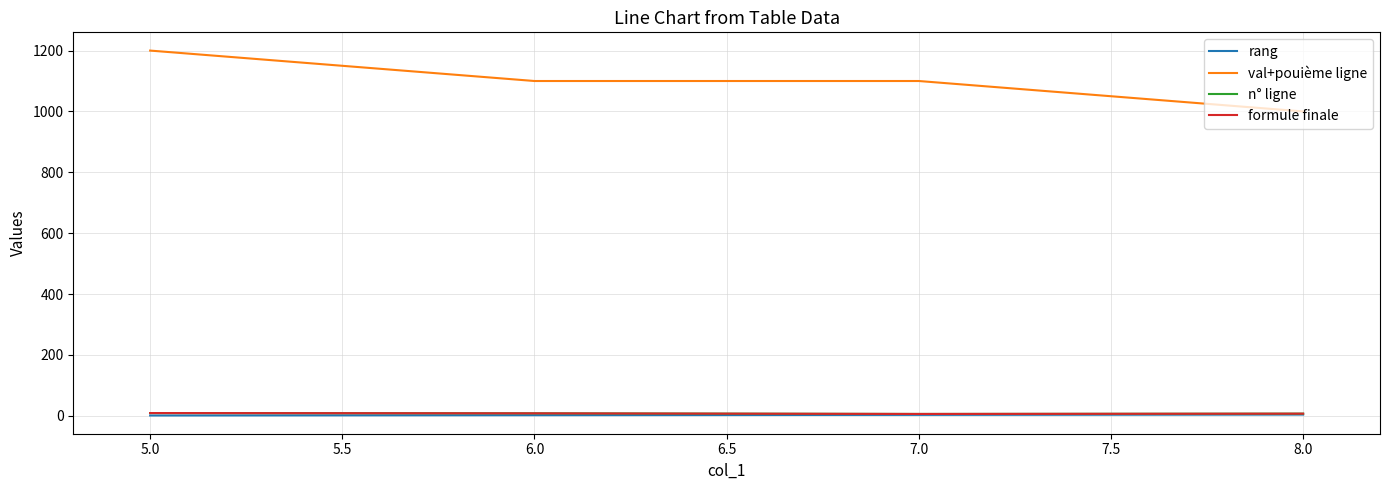

Does the chart have visible grid lines?

Yes